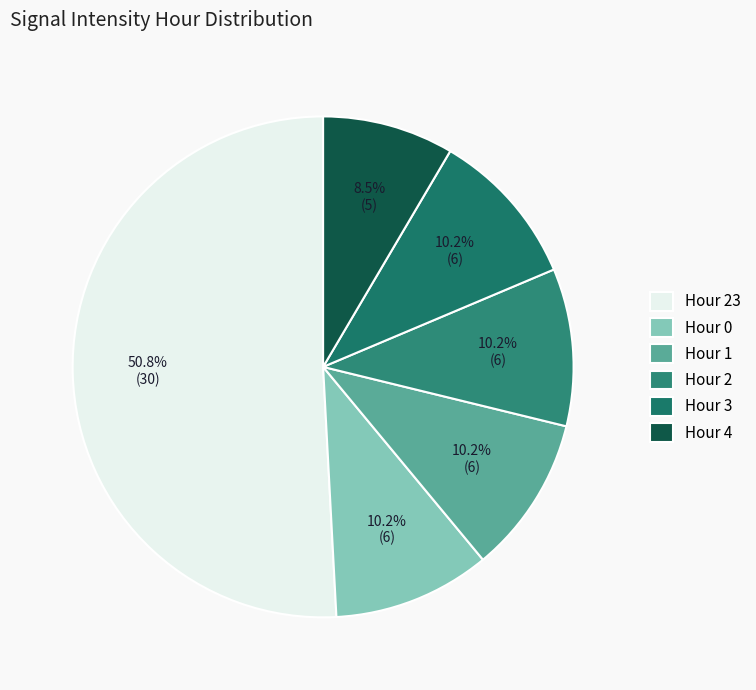

To the nearest percent, what percentage of the pie is Hour 2?

10%